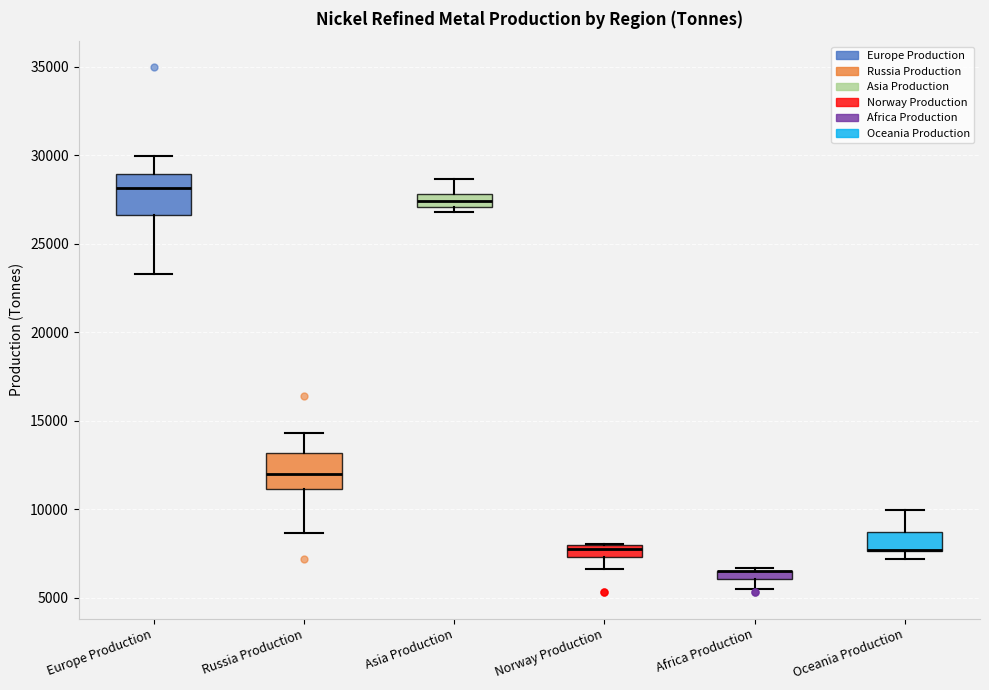

Where is the lower edge of the box for Oceania Production on the y-axis? The values are not printed on the chart, so give them approximately, as read against the axis.

7500